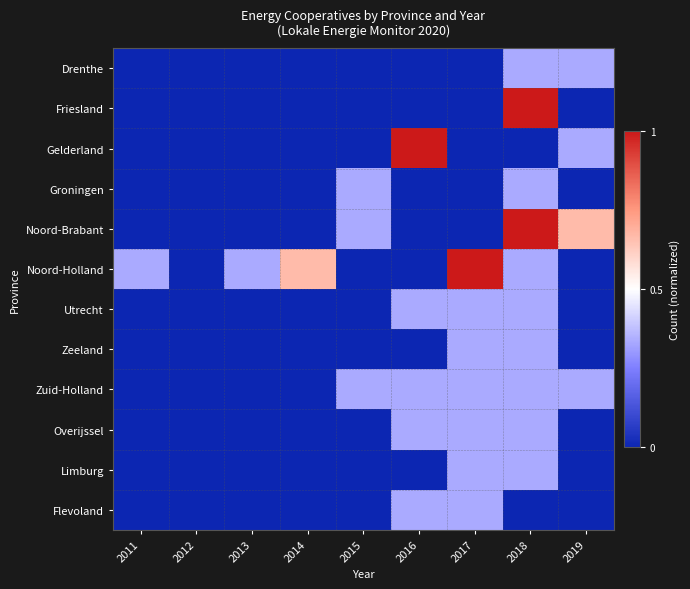

Reading left to right, transcribe all the data shown in this chart.

Drenthe: 2011=0.0	2012=0.0	2013=0.0	2014=0.0	2015=0.0	2016=0.0	2017=0.0	2018=0.3	2019=0.3
Friesland: 2011=0.0	2012=0.0	2013=0.0	2014=0.0	2015=0.0	2016=0.0	2017=0.0	2018=1.0	2019=0.0
Gelderland: 2011=0.0	2012=0.0	2013=0.0	2014=0.0	2015=0.0	2016=1.0	2017=0.0	2018=0.0	2019=0.3
Groningen: 2011=0.0	2012=0.0	2013=0.0	2014=0.0	2015=0.3	2016=0.0	2017=0.0	2018=0.3	2019=0.0
Noord-Brabant: 2011=0.0	2012=0.0	2013=0.0	2014=0.0	2015=0.3	2016=0.0	2017=0.0	2018=1.0	2019=0.7
Noord-Holland: 2011=0.3	2012=0.0	2013=0.3	2014=0.7	2015=0.0	2016=0.0	2017=1.0	2018=0.3	2019=0.0
Utrecht: 2011=0.0	2012=0.0	2013=0.0	2014=0.0	2015=0.0	2016=0.3	2017=0.3	2018=0.3	2019=0.0
Zeeland: 2011=0.0	2012=0.0	2013=0.0	2014=0.0	2015=0.0	2016=0.0	2017=0.3	2018=0.3	2019=0.0
Zuid-Holland: 2011=0.0	2012=0.0	2013=0.0	2014=0.0	2015=0.3	2016=0.3	2017=0.3	2018=0.3	2019=0.3
Overijssel: 2011=0.0	2012=0.0	2013=0.0	2014=0.0	2015=0.0	2016=0.3	2017=0.3	2018=0.3	2019=0.0
Limburg: 2011=0.0	2012=0.0	2013=0.0	2014=0.0	2015=0.0	2016=0.0	2017=0.3	2018=0.3	2019=0.0
Flevoland: 2011=0.0	2012=0.0	2013=0.0	2014=0.0	2015=0.0	2016=0.3	2017=0.3	2018=0.0	2019=0.0